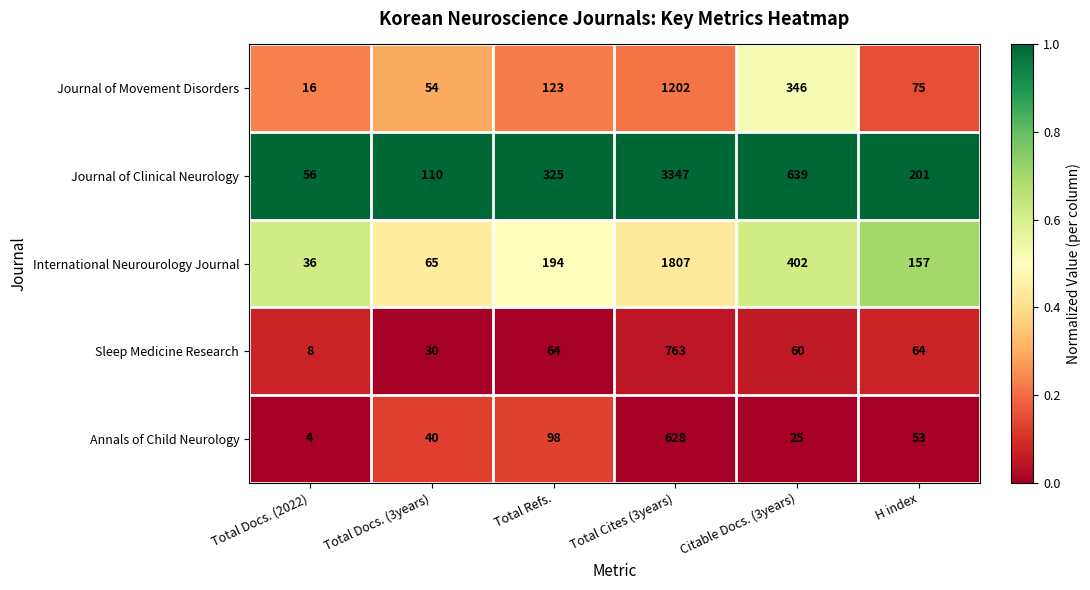

The Journal of Movement Disorders series shows 11 at Total Docs. (2022). True or false?

False